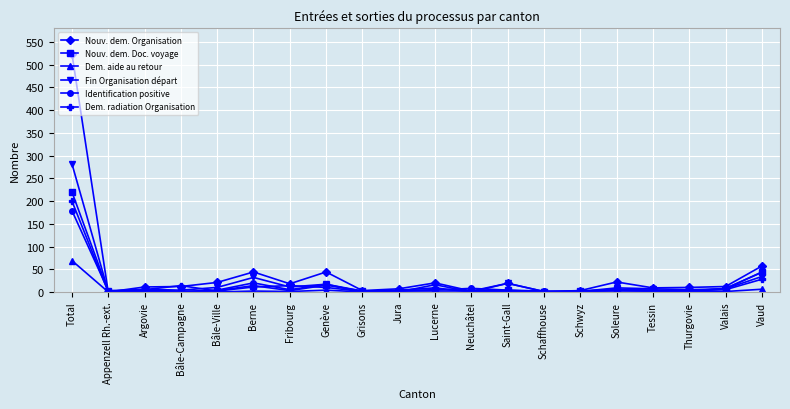

How many data points does each series have?

20